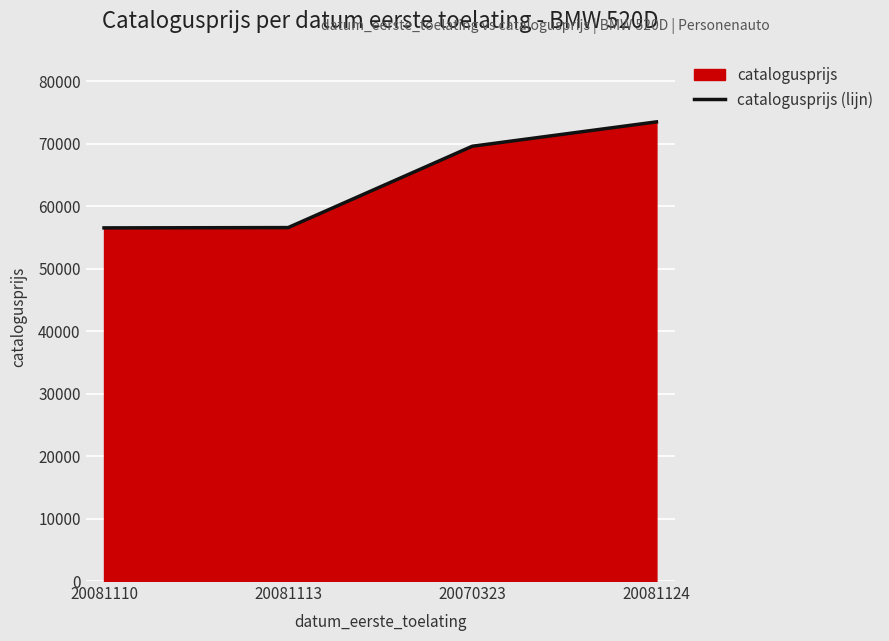

What is the difference between the values at 20081113 and 20081124?

16926